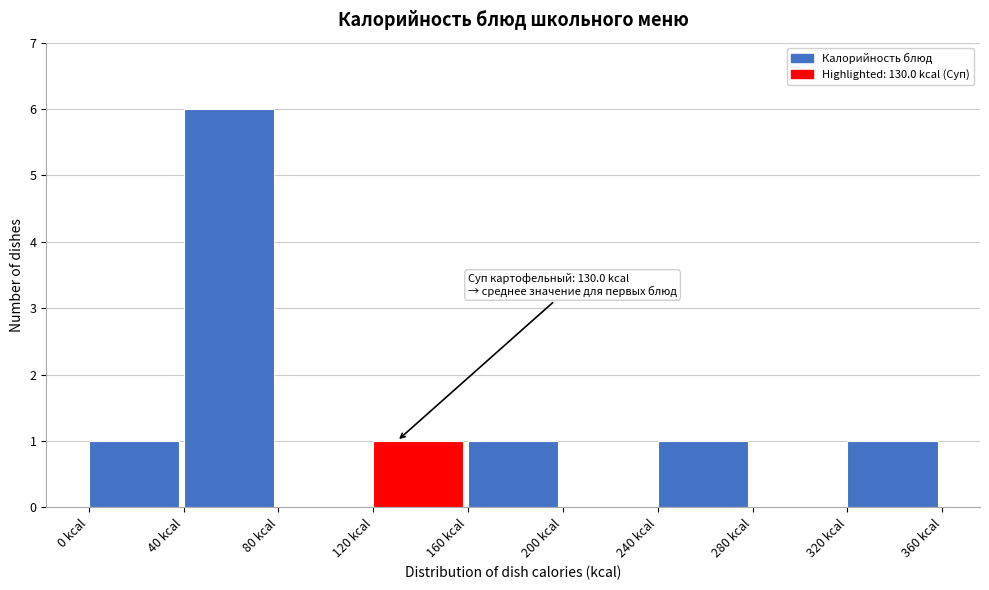

Which range on the x-axis has the tallest bar?

40 to 80